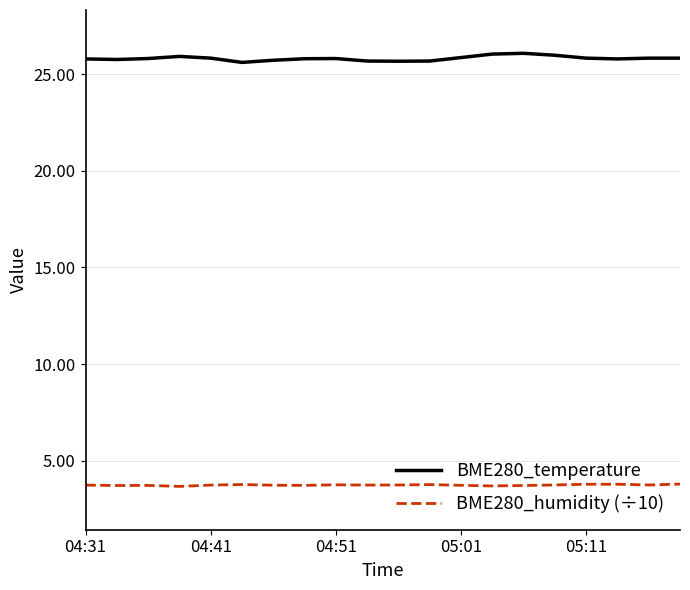

True or false: BME280_humidity (÷10) and BME280_temperature cross at least once.

False